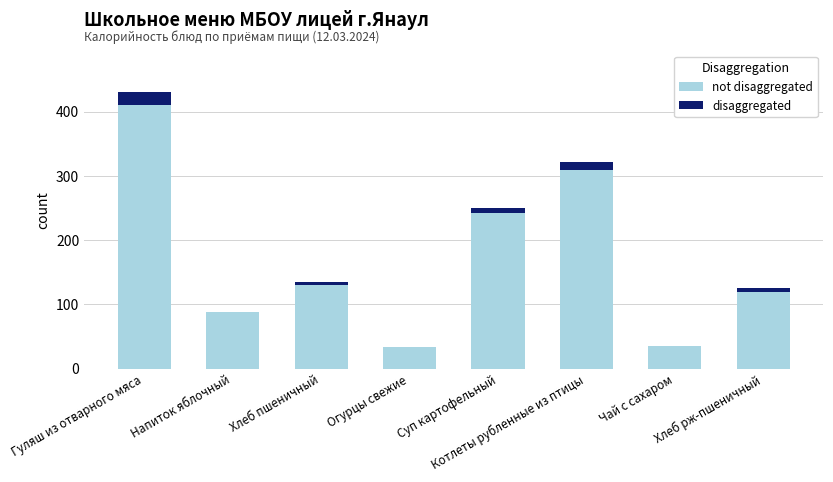

At which category is the sum across all series the highest?

Гуляш из отварного мяса